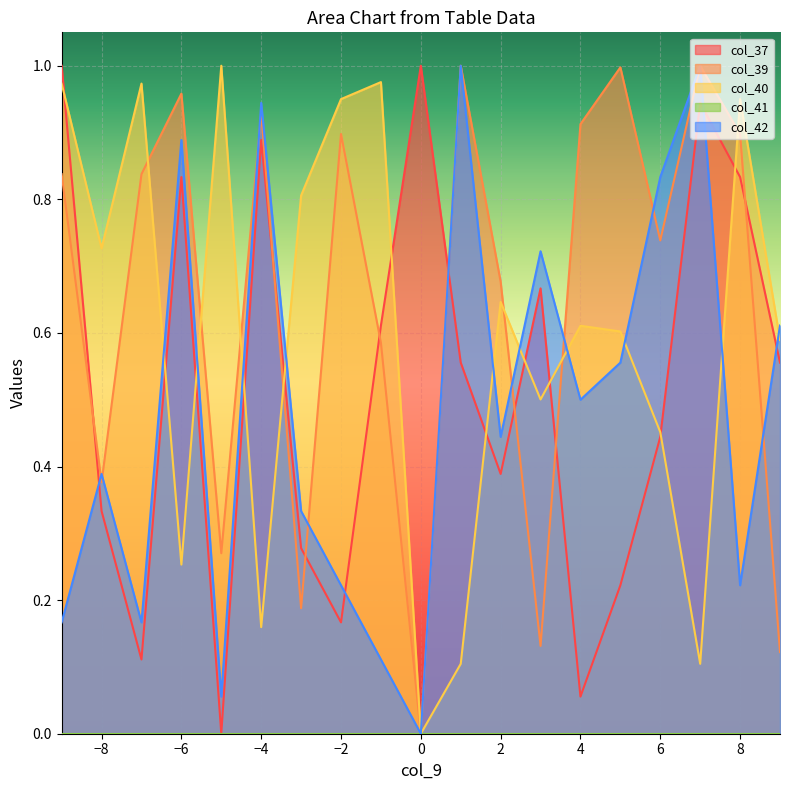

Does the chart display data point markers on the line(s)?

No